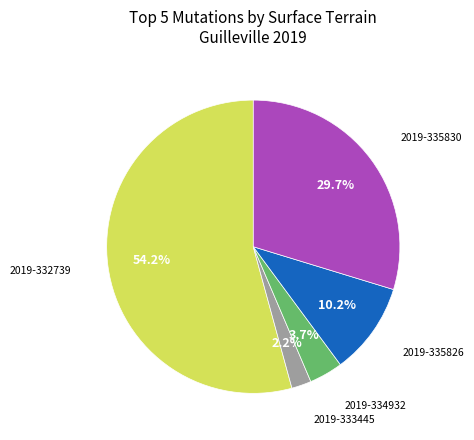

Does any single category account for the majority?

Yes